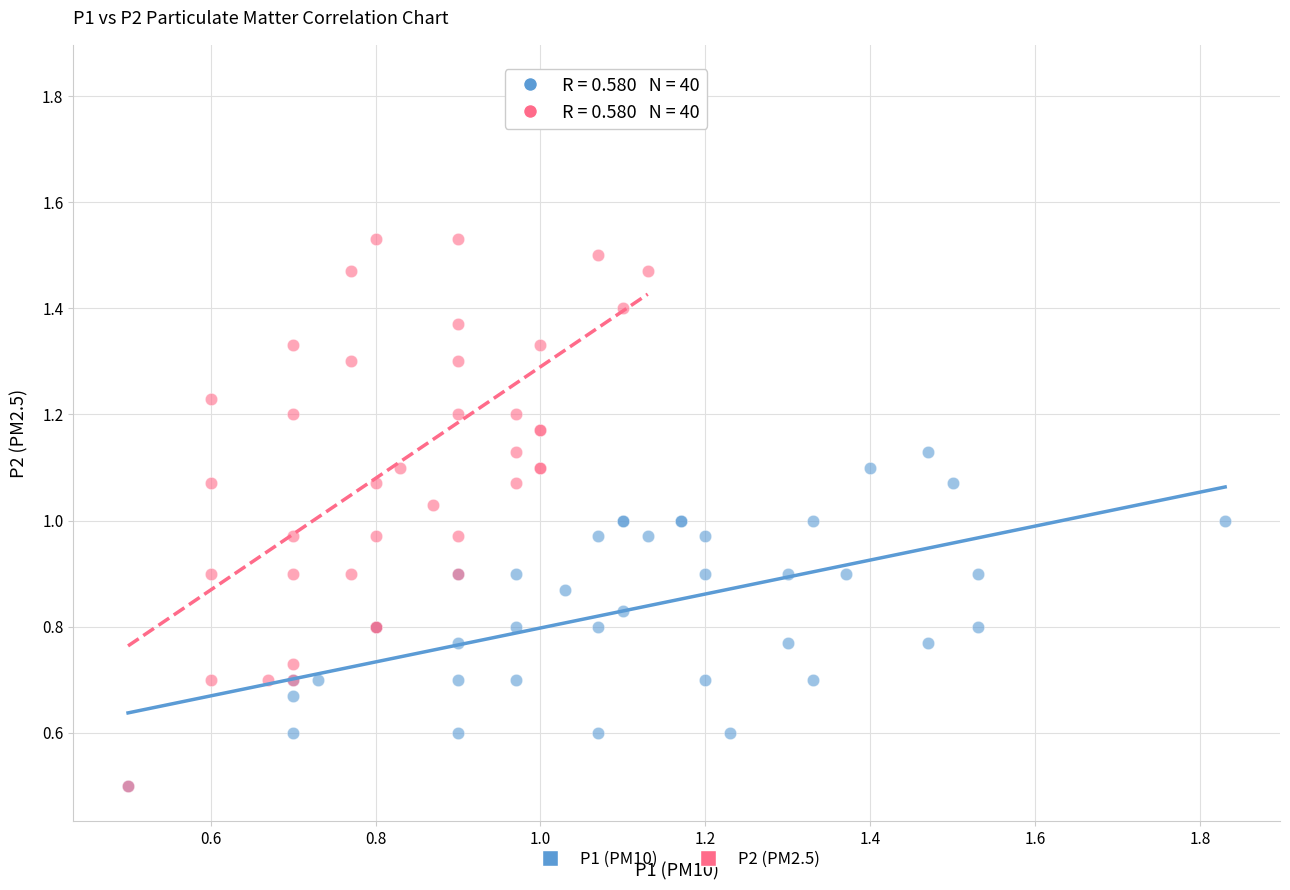

Which series reaches the maximum Y coordinate?

P2 (PM2.5)